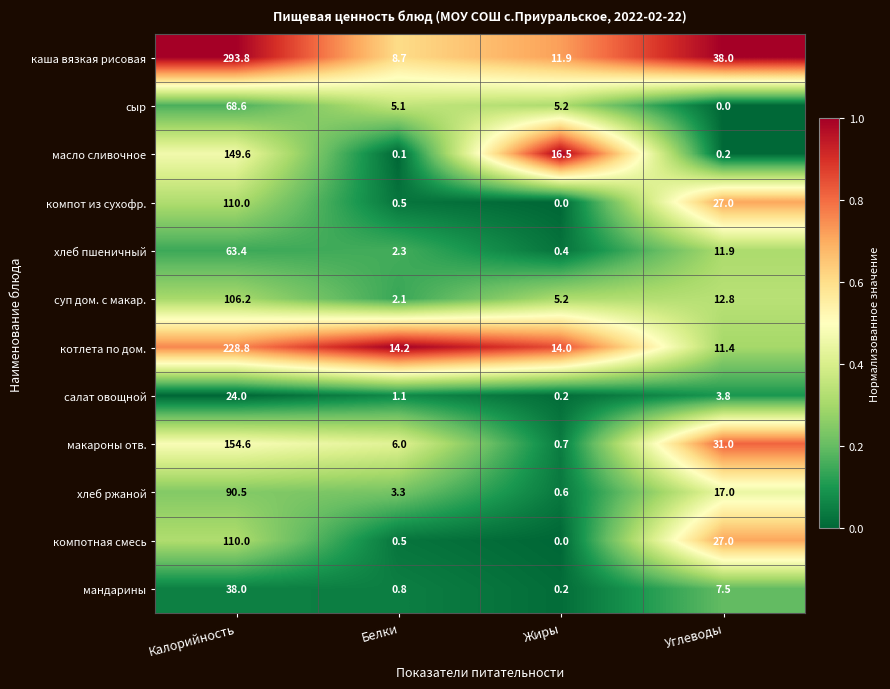

What is the spread (max minus min) of values at Углеводы?

38.0